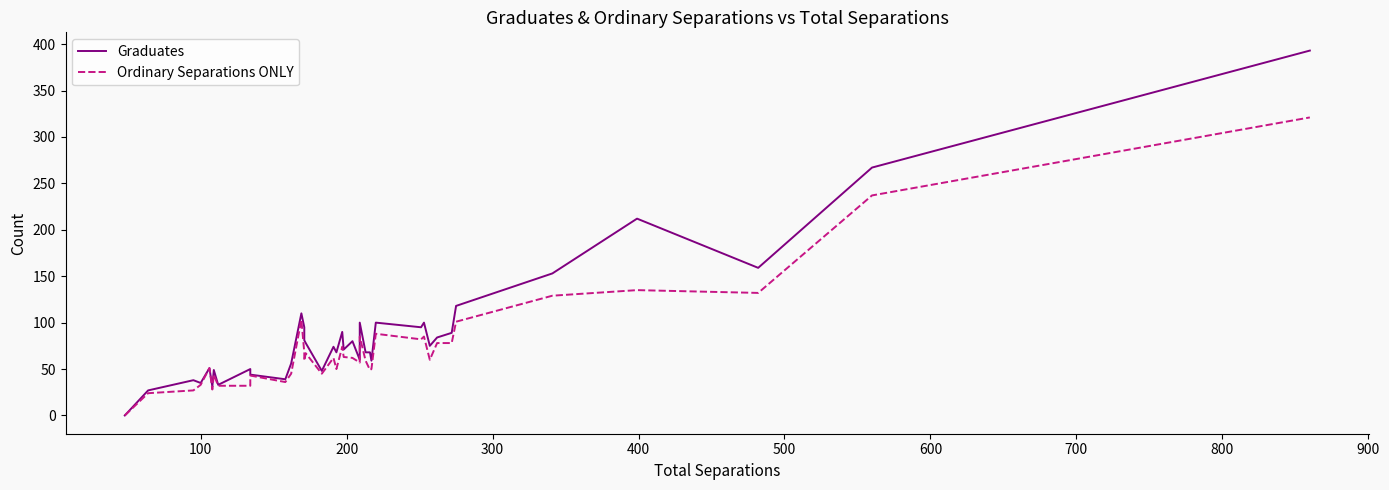

Does the chart display data point markers on the line(s)?

No